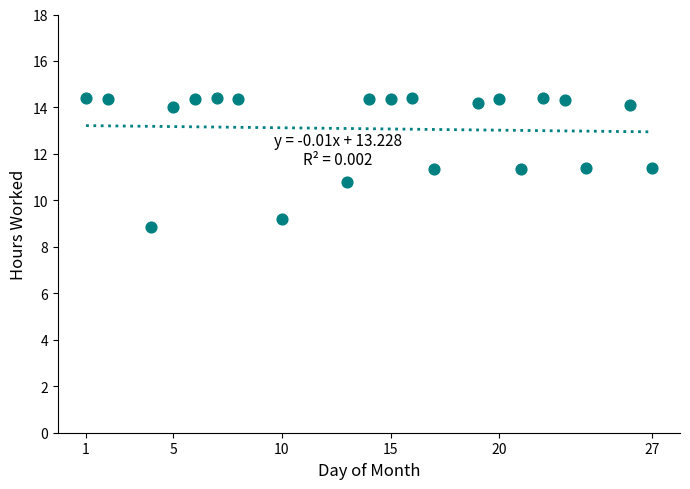

What is the range of X values (max minus min)?

26.0